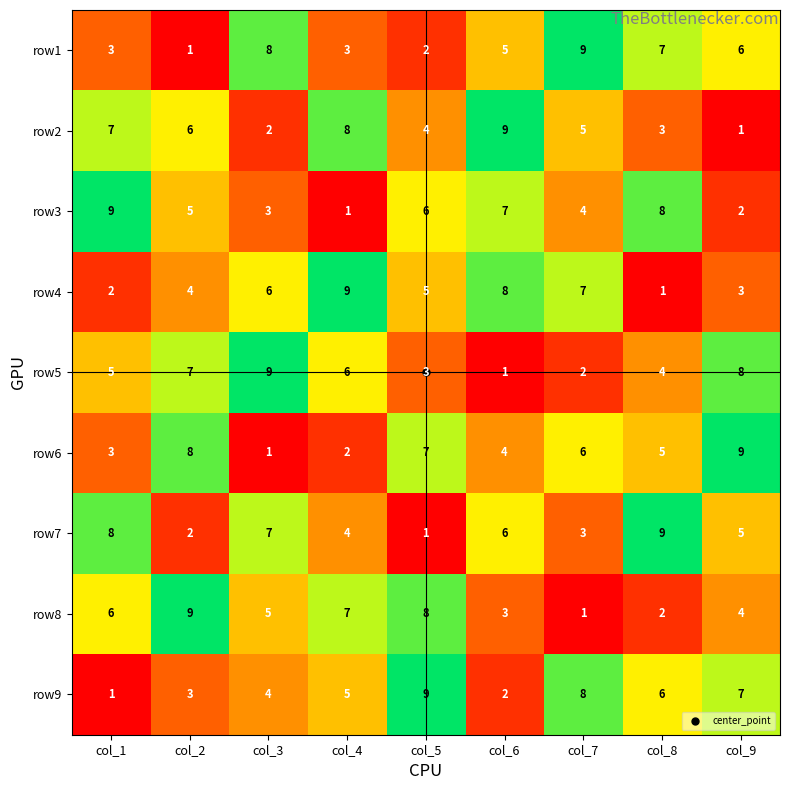

What is the greatest value displayed?

9